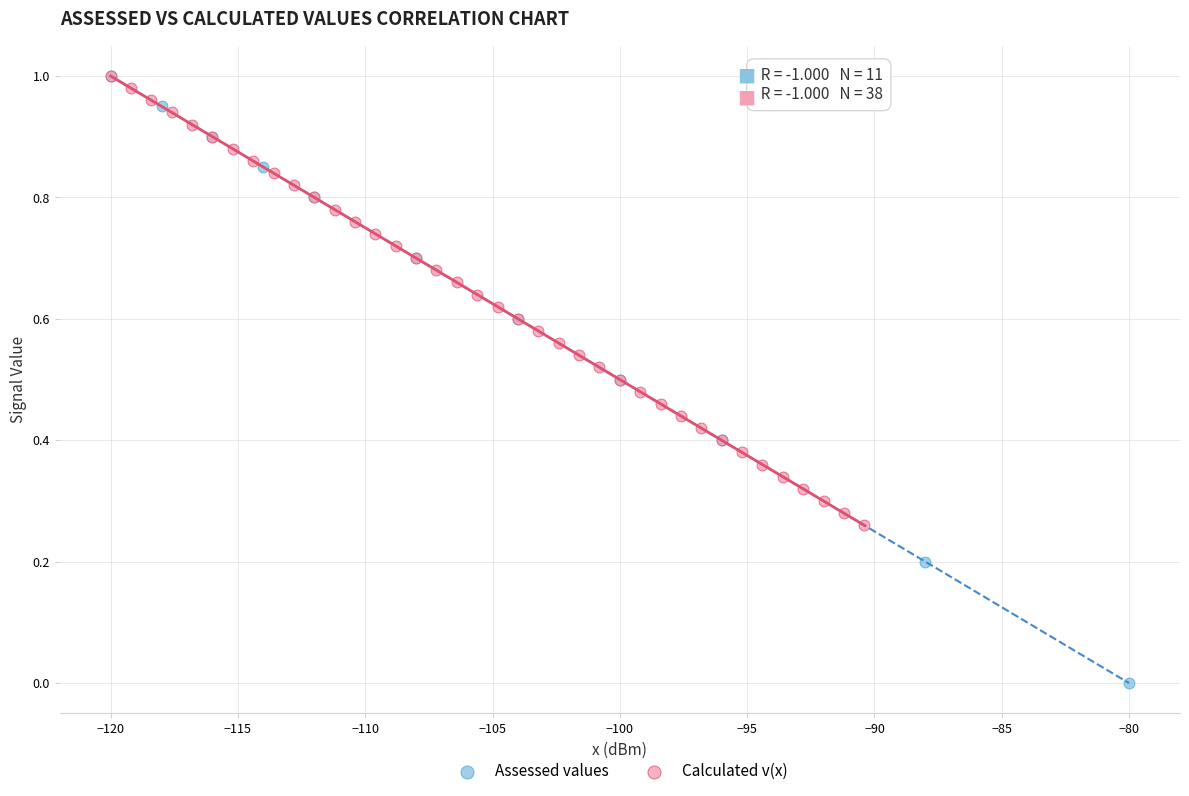

Which series has the widest spread of Y values?

Assessed values